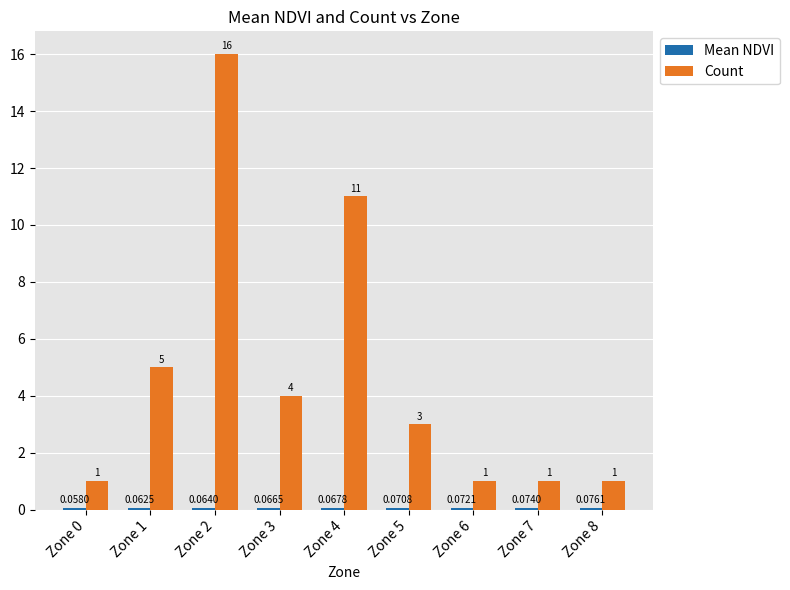

At which category is the sum across all series the highest?

Zone 2